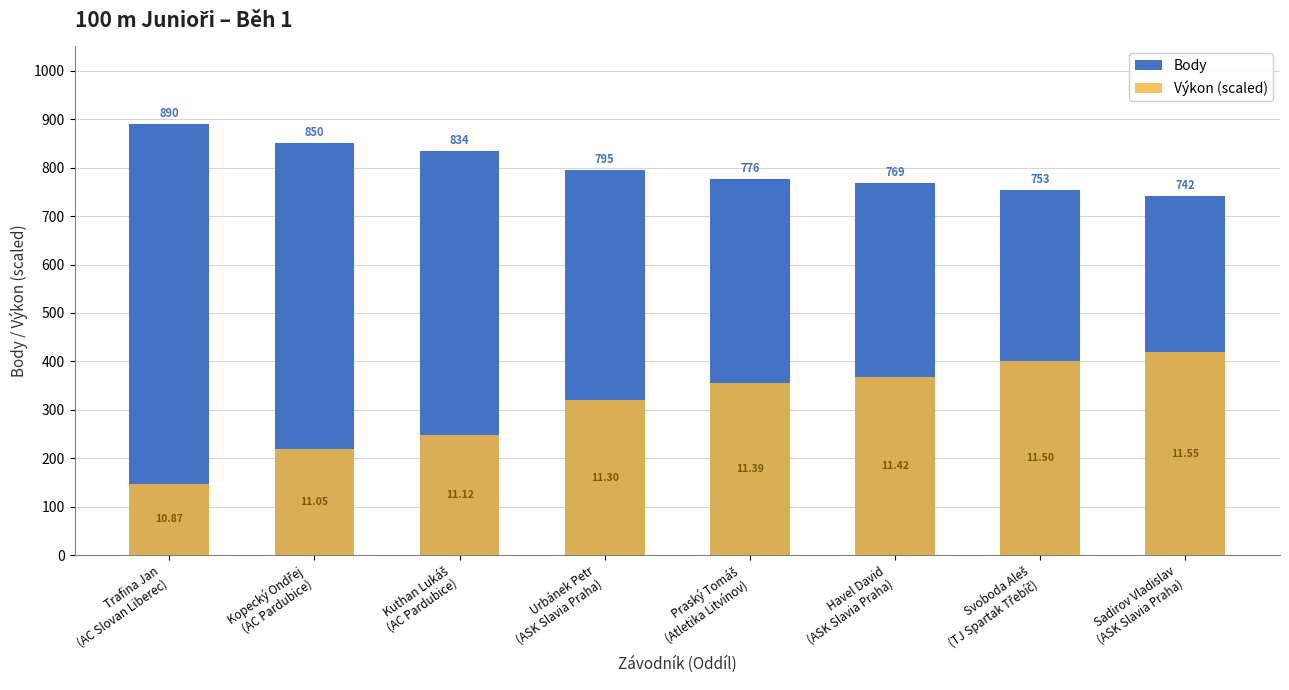

At which label does Výkon (scaled) reach its minimum?

Trafina Jan
(AC Slovan Liberec)